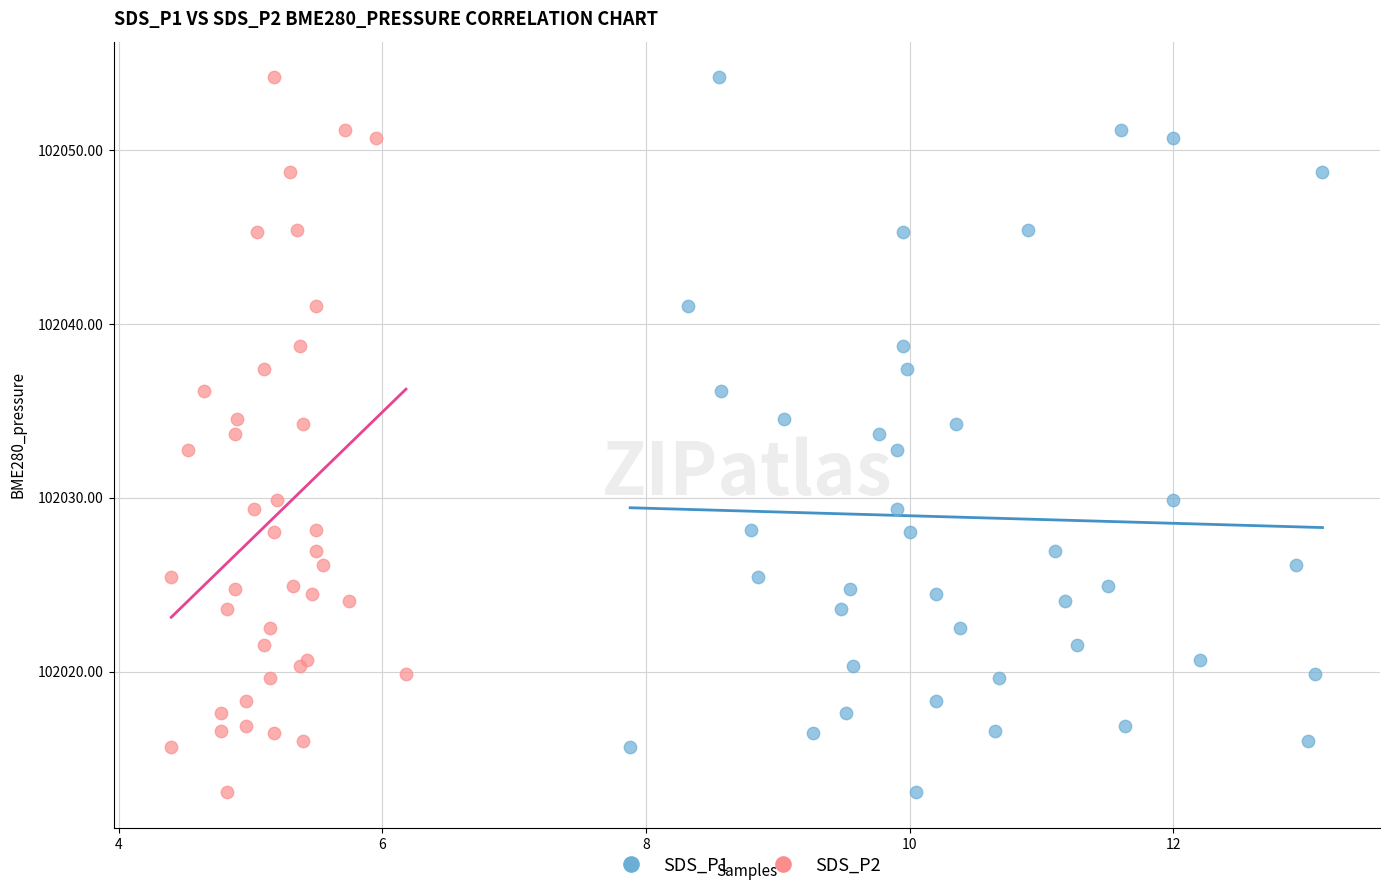

What are all the series names shown in the legend?

SDS_P1, SDS_P2